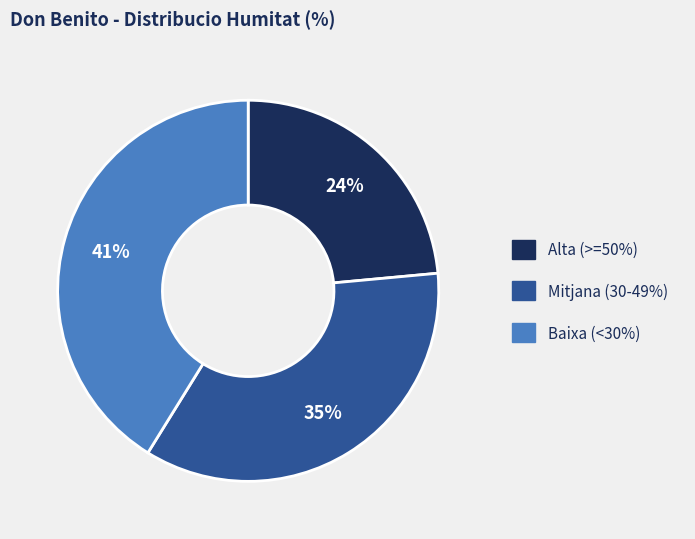

To the nearest percent, what is the average slice percentage?

33%